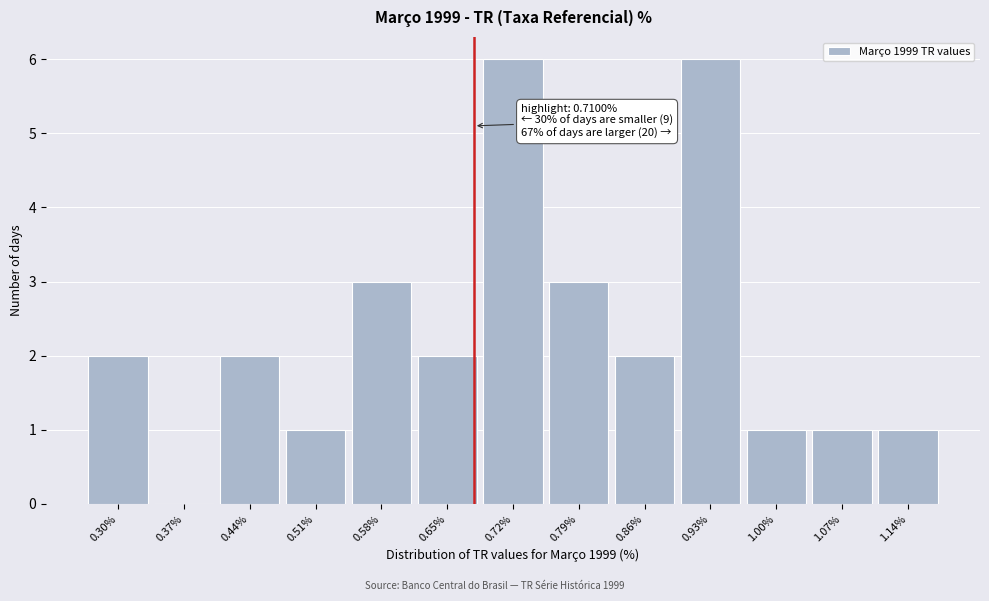

Reading left to right, extract all data points from this chart.

0.30%=2	0.37%=0	0.44%=2	0.51%=1	0.58%=3	0.65%=2	0.72%=6	0.79%=3	0.86%=2	0.93%=6	1.00%=1	1.07%=1	1.14%=1